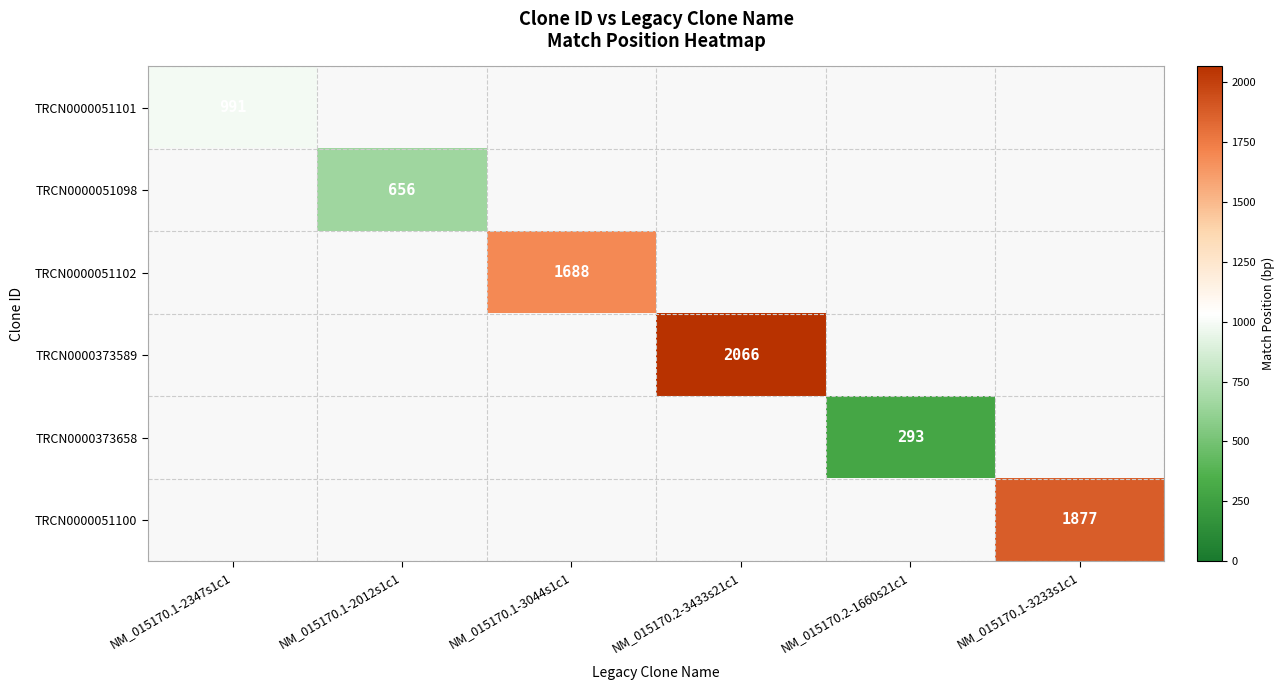

Rank the categories by TRCN0000051098 value from lowest to highest.

NM_015170.1-2347s1c1, NM_015170.1-2012s1c1, NM_015170.1-3044s1c1, NM_015170.2-3433s21c1, NM_015170.2-1660s21c1, NM_015170.1-3233s1c1